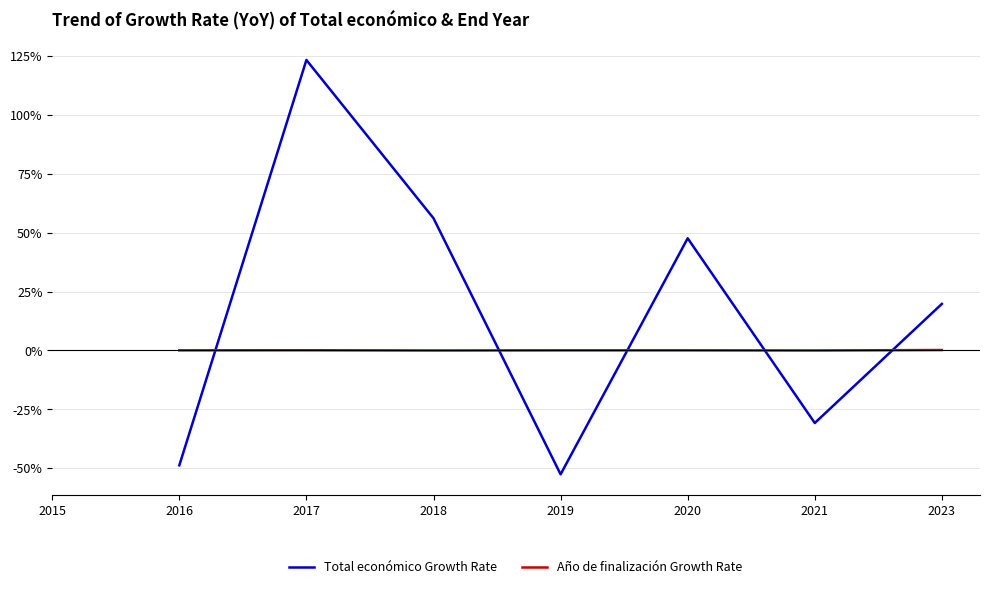

Does the chart have visible grid lines?

Yes